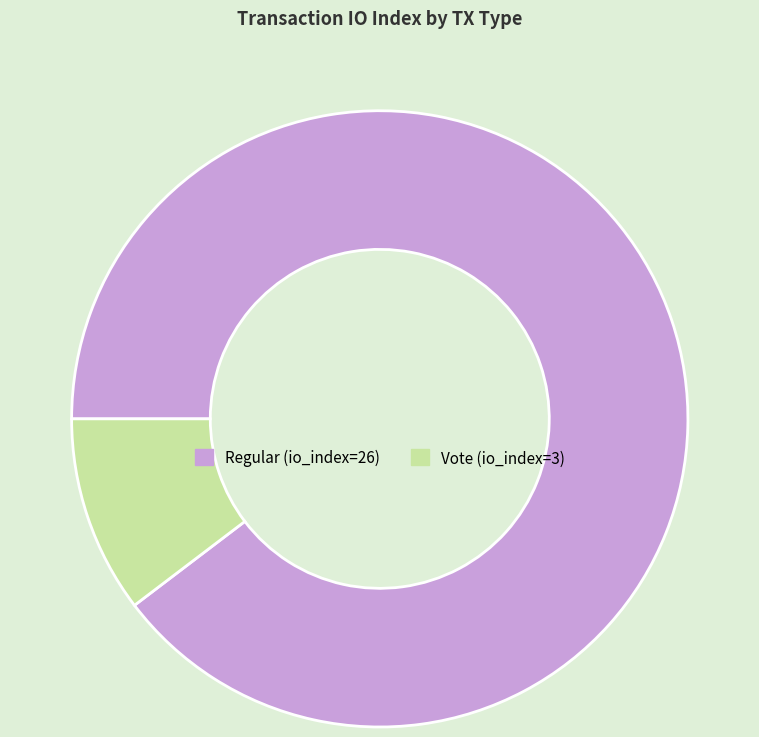

Which slice is the largest?

Regular (io_index=26)